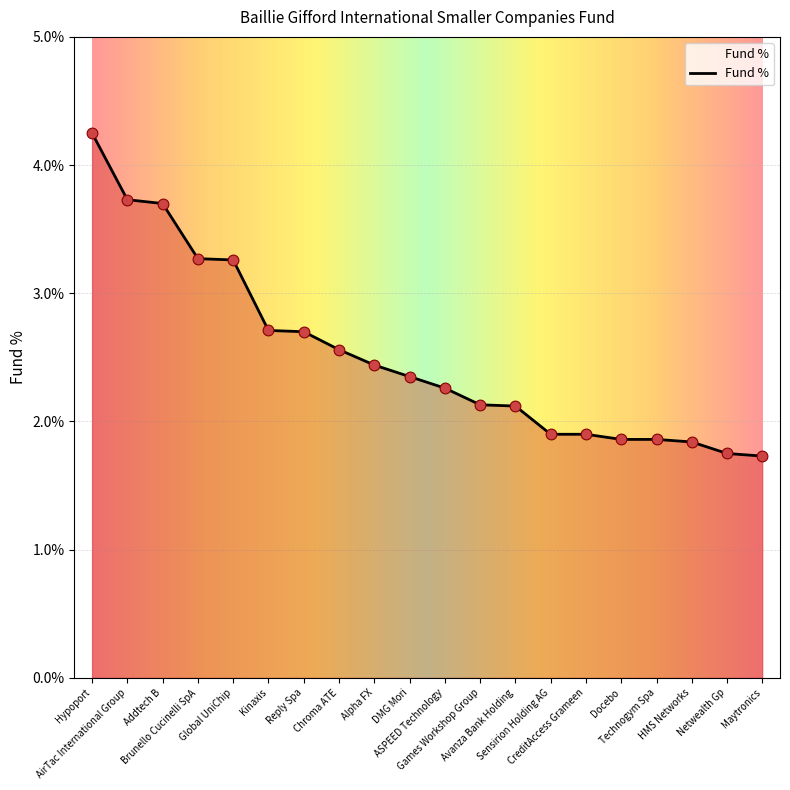

Between Netwealth Gp and AirTac International Group, which is larger?

AirTac International Group